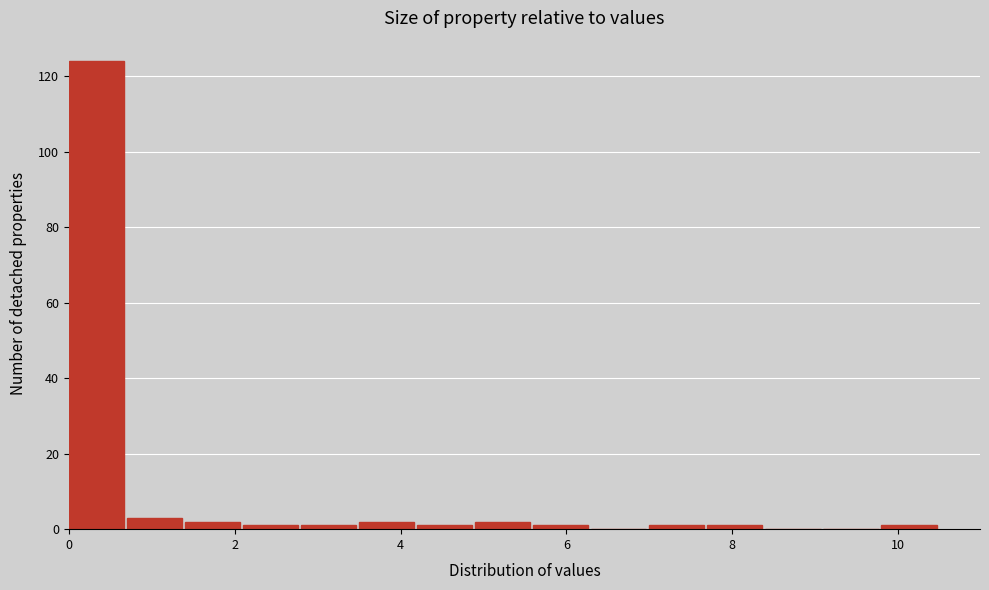

Around what value on the x-axis is the tallest bar? Give the approximate position of its centre, as read against the axis.

0.4